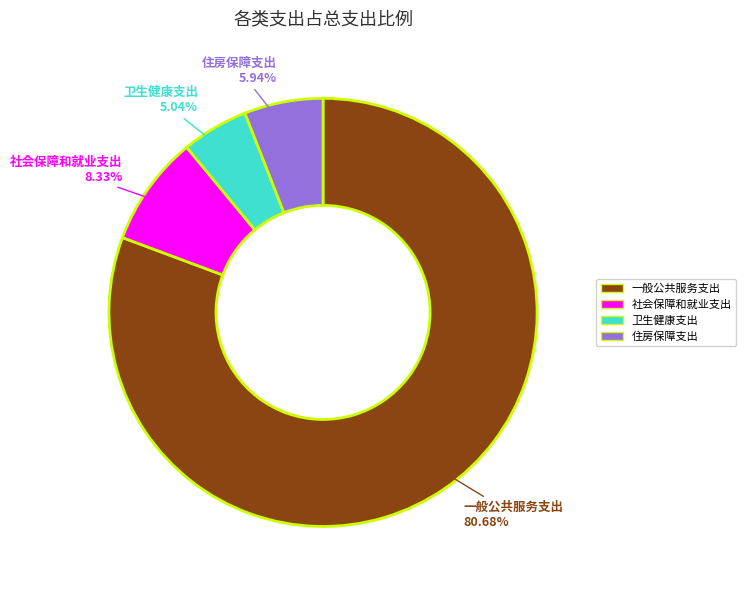

To the nearest percent, what is the average slice percentage?

25%